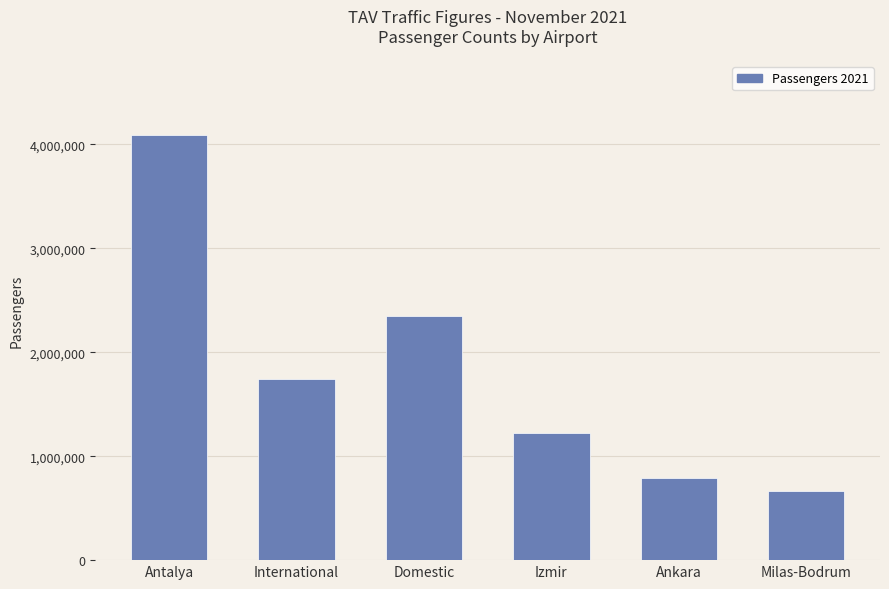

What is the value of the 2nd bar from the left?

1741999